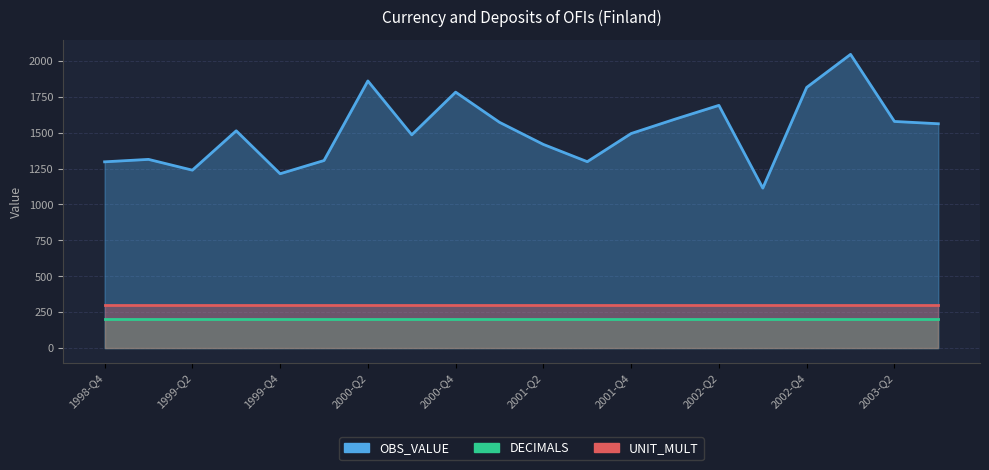

True or false: UNIT_MULT has more than 2 interior local peaks.

False